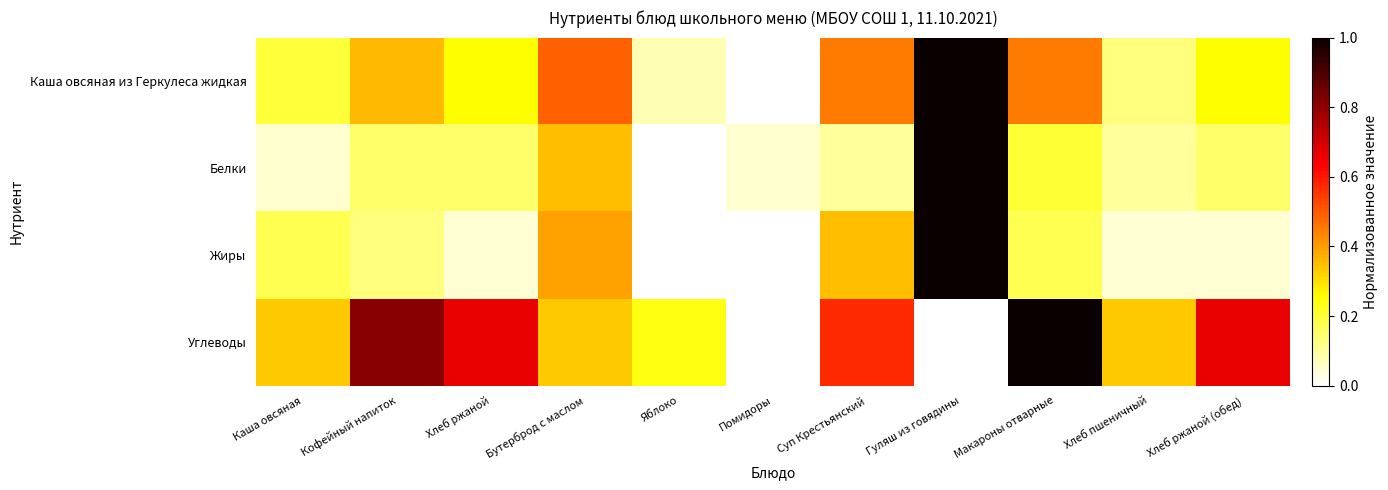

Reading left to right, list all the values displayed in this chart.

Каша овсяная из Геркулеса жидкая: Каша овсяная=0.2	Кофейный напиток=0.4	Хлеб ржаной=0.3	Бутерброд с маслом=0.5	Яблоко=0.1	Помидоры=0.0	Суп Крестьянский=0.5	Гуляш из говядины=1.0	Макароны отварные=0.5	Хлеб пшеничный=0.1	Хлеб ржаной (обед)=0.3
Белки: Каша овсяная=0.1	Кофейный напиток=0.1	Хлеб ржаной=0.1	Бутерброд с маслом=0.3	Яблоко=0.0	Помидоры=0.1	Суп Крестьянский=0.1	Гуляш из говядины=1.0	Макароны отварные=0.2	Хлеб пшеничный=0.1	Хлеб ржаной (обед)=0.1
Жиры: Каша овсяная=0.2	Кофейный напиток=0.1	Хлеб ржаной=0.0	Бутерброд с маслом=0.4	Яблоко=0.0	Помидоры=0.0	Суп Крестьянский=0.3	Гуляш из говядины=1.0	Макароны отварные=0.2	Хлеб пшеничный=0.0	Хлеб ржаной (обед)=0.0
Углеводы: Каша овсяная=0.3	Кофейный напиток=0.8	Хлеб ржаной=0.7	Бутерброд с маслом=0.3	Яблоко=0.2	Помидоры=0.0	Суп Крестьянский=0.6	Гуляш из говядины=0.0	Макароны отварные=1.0	Хлеб пшеничный=0.3	Хлеб ржаной (обед)=0.7